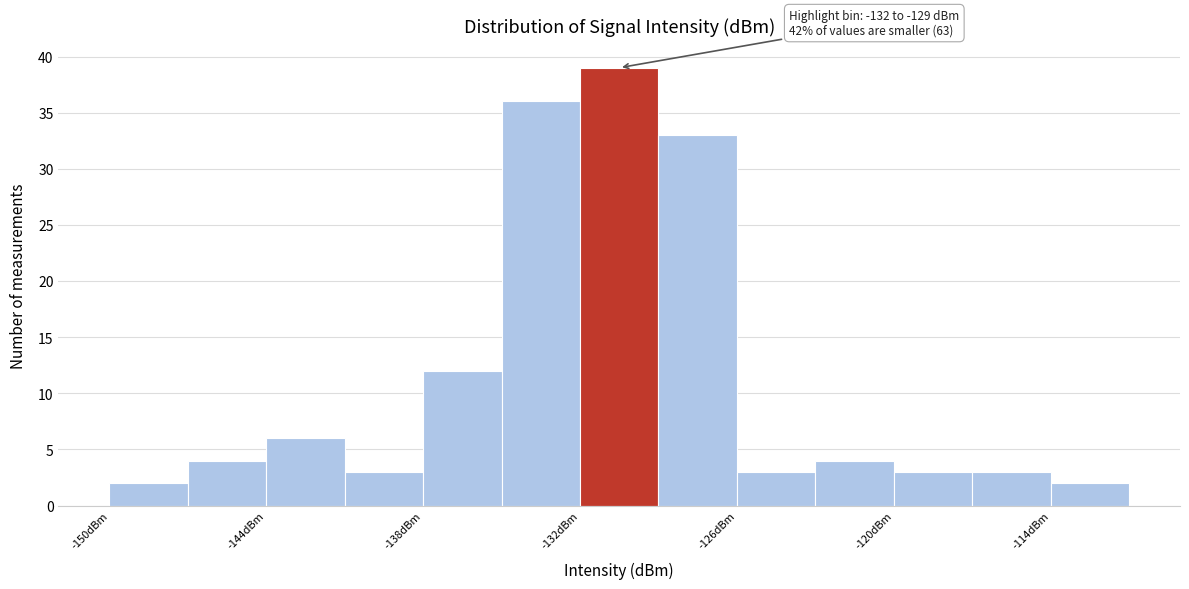

Read against the x-axis, roughly where is the centre of the tallest bar?

-130